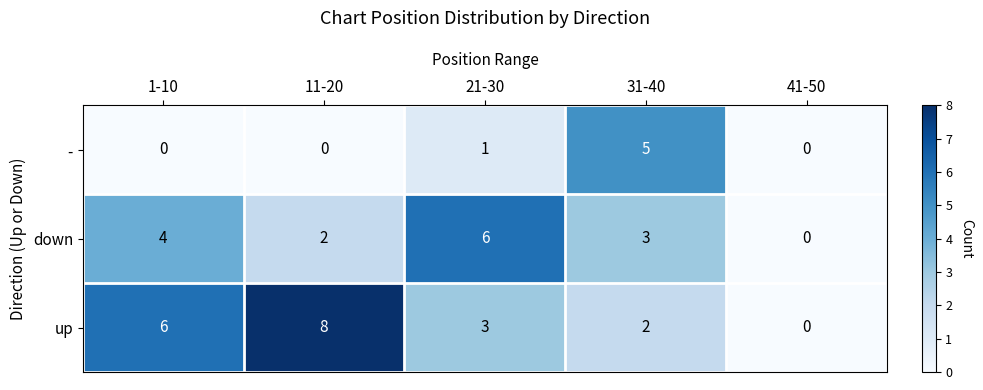

Which series changed the most between 11-20 and 21-30?

up